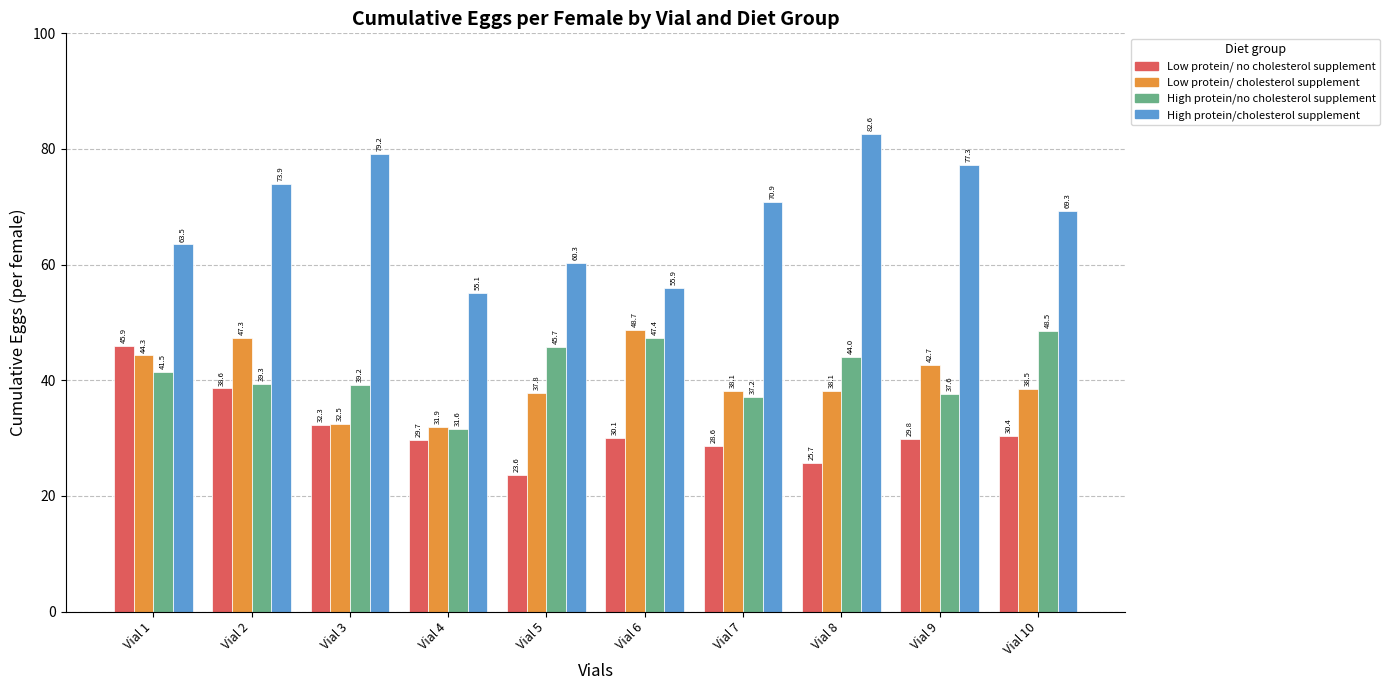

Which label corresponds to the smallest value in the chart?

Vial 5